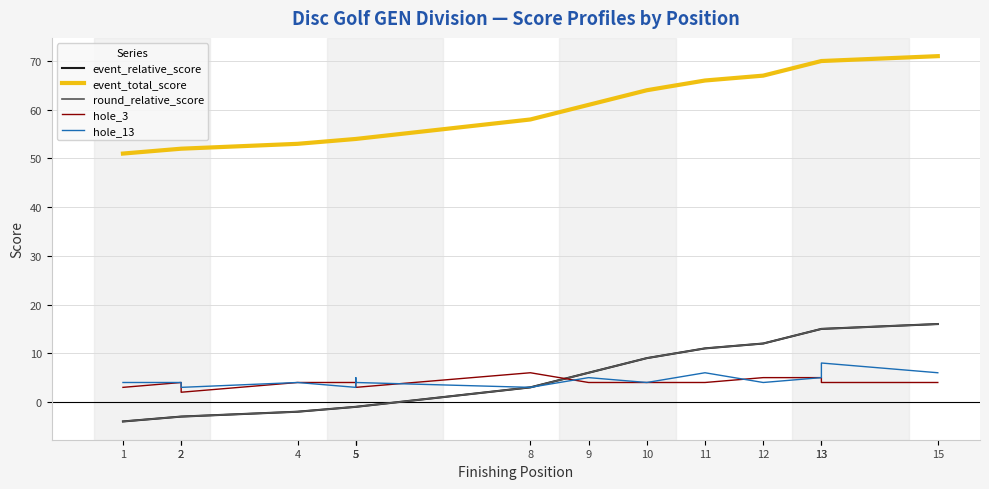

How many series are shown in this chart?

5